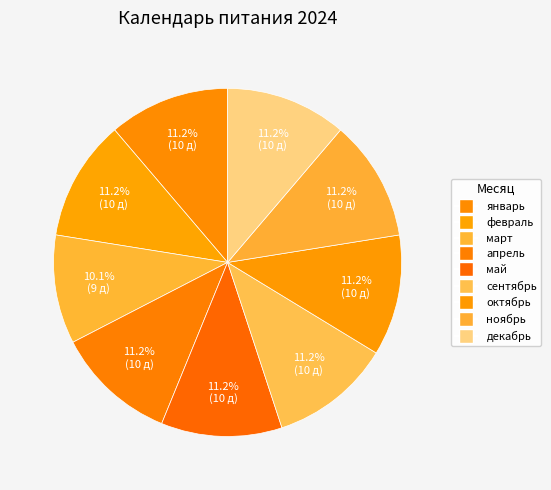

How many slices are in this pie chart?

9